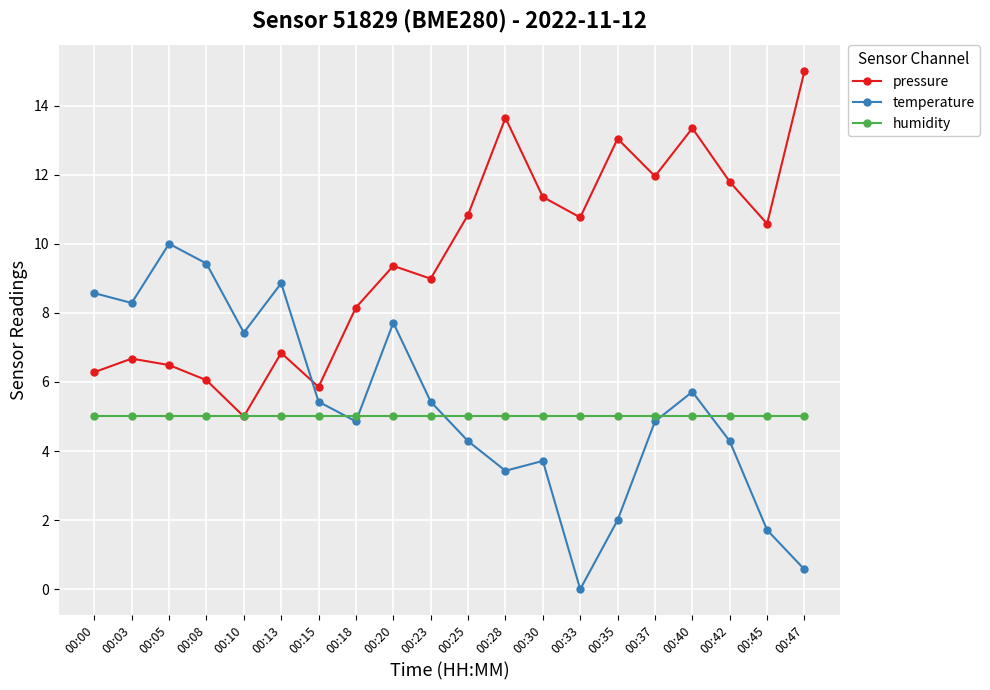

Reading left to right, transcribe all the data shown in this chart.

pressure: 00:00=6.3	00:03=6.7	00:05=6.5	00:08=6.1	00:10=5.0	00:13=6.8	00:15=5.9	00:18=8.2	00:20=9.4	00:23=9.0	00:25=10.8	00:28=13.6	00:30=11.4	00:33=10.8	00:35=13.0	00:37=12.0	00:40=13.3	00:42=11.8	00:45=10.6	00:47=15.0
temperature: 00:00=8.6	00:03=8.3	00:05=10.0	00:08=9.4	00:10=7.4	00:13=8.9	00:15=5.4	00:18=4.9	00:20=7.7	00:23=5.4	00:25=4.3	00:28=3.4	00:30=3.7	00:33=0.0	00:35=2.0	00:37=4.9	00:40=5.7	00:42=4.3	00:45=1.7	00:47=0.6
humidity: 00:00=5.0	00:03=5.0	00:05=5.0	00:08=5.0	00:10=5.0	00:13=5.0	00:15=5.0	00:18=5.0	00:20=5.0	00:23=5.0	00:25=5.0	00:28=5.0	00:30=5.0	00:33=5.0	00:35=5.0	00:37=5.0	00:40=5.0	00:42=5.0	00:45=5.0	00:47=5.0